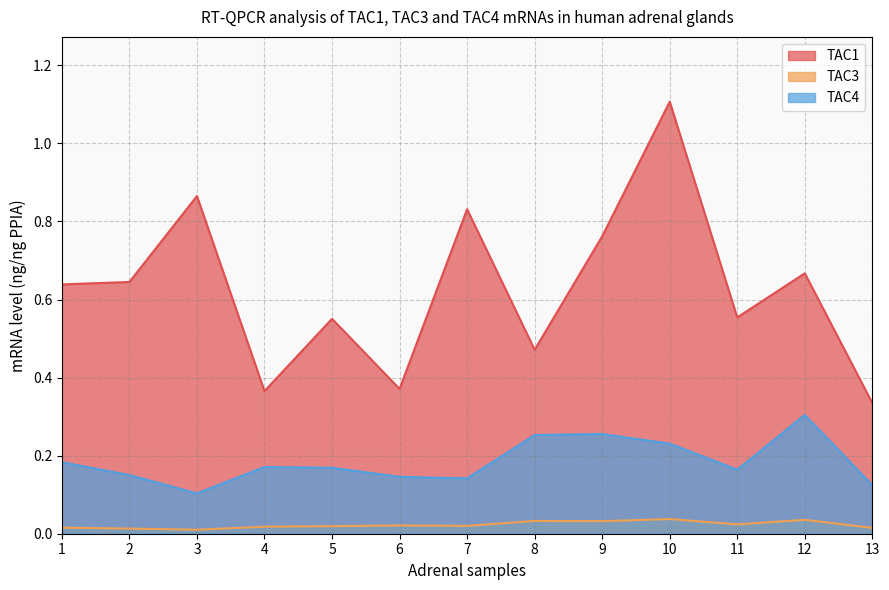

List the series in order of their overall mean, lowest first.

TAC3, TAC4, TAC1